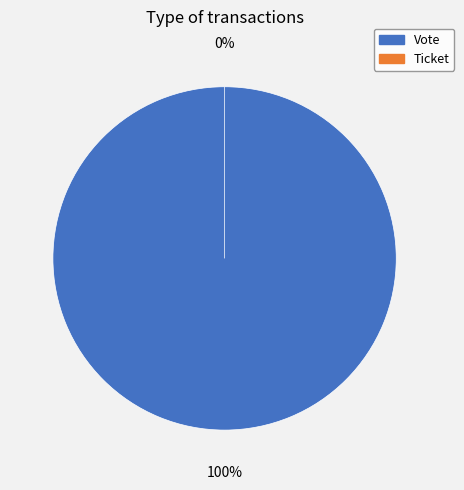

How much of the chart is everything except Ticket?

100.0%